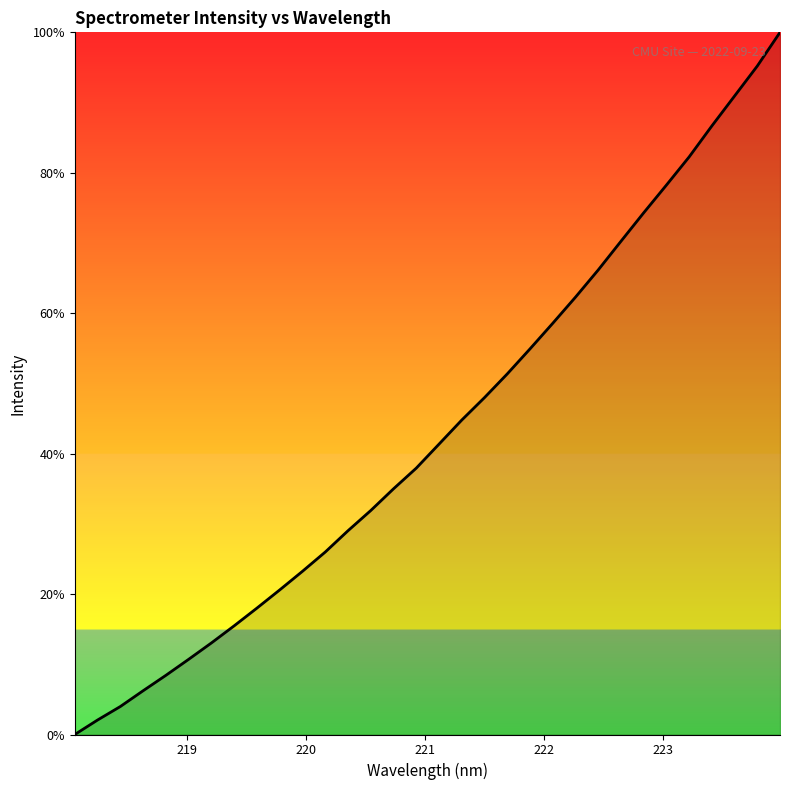

Reading left to right, transcribe all the data shown in this chart.

0.0	2.1	4.0	6.2	8.4	10.7	13.0	15.5	18.0	20.6	23.2	26.0	29.0	31.9	35.0	37.9	41.4	44.8	48.0	51.4	54.9	58.6	62.3	66.2	70.2	74.3	78.2	82.3	86.7	90.9	95.2	100.0